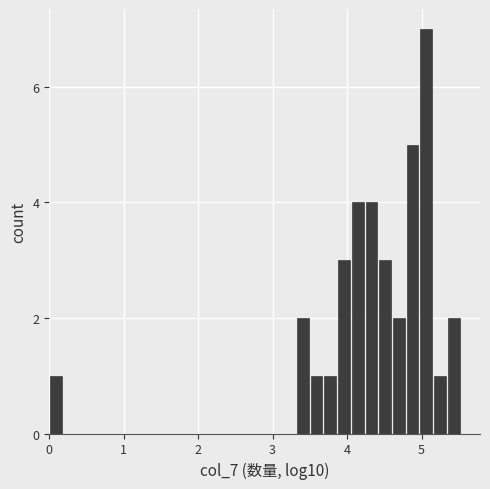

Read against the x-axis, roughly where is the centre of the tallest bar?

5.1